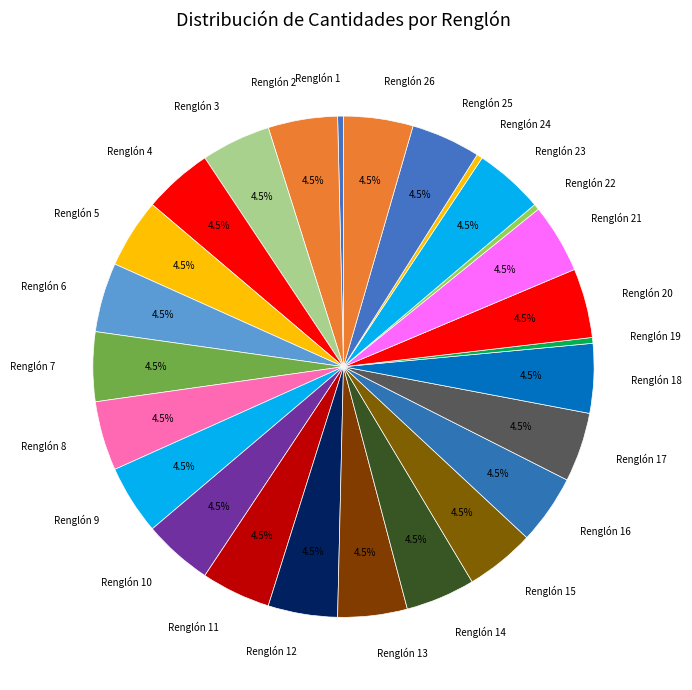

True or false: Renglón 10 accounts for 16% of the total.

False